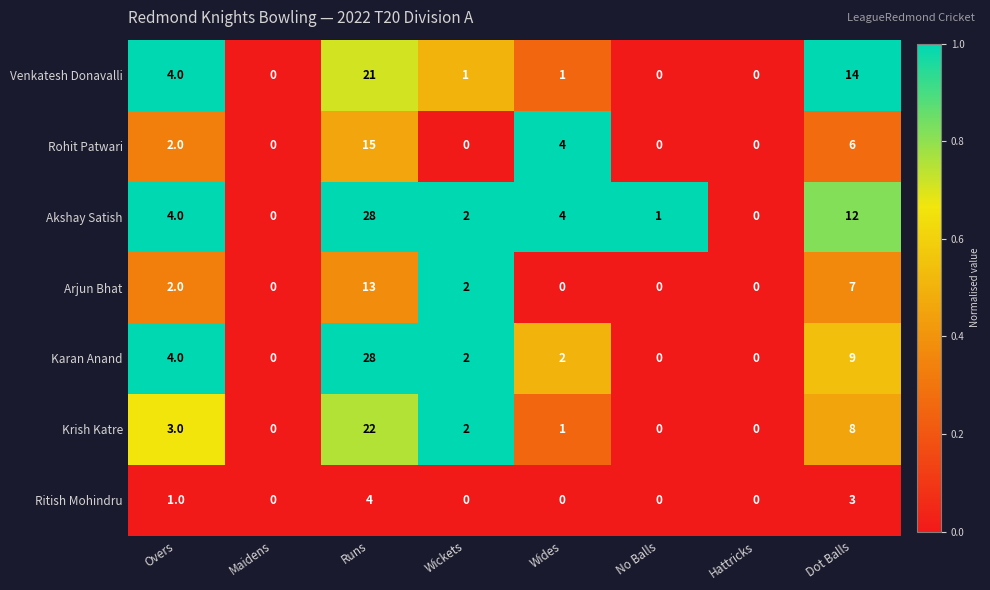

At which category is the sum across all series the highest?

Runs